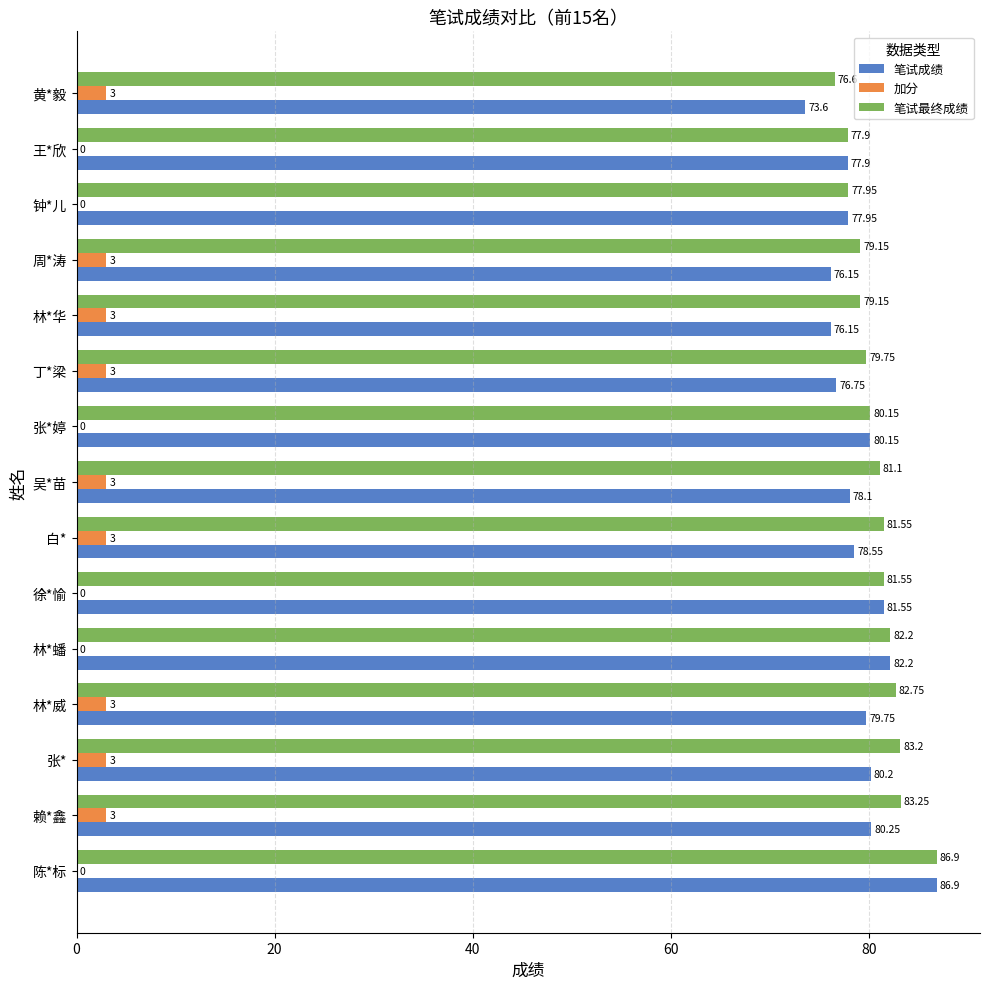

What is the sum of the 笔试成绩 values at 周*涛 and 林*蟠?

158.4